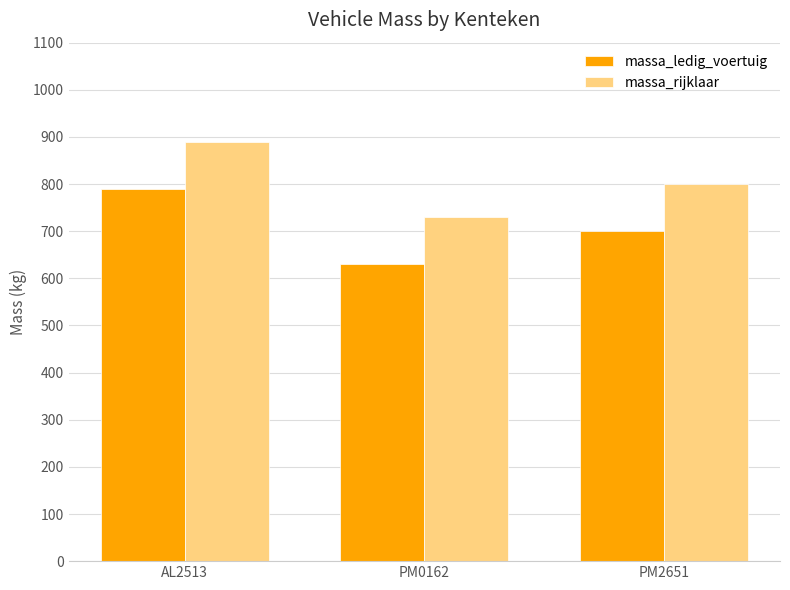

True or false: massa_rijklaar has a value of 890 at AL2513.

True